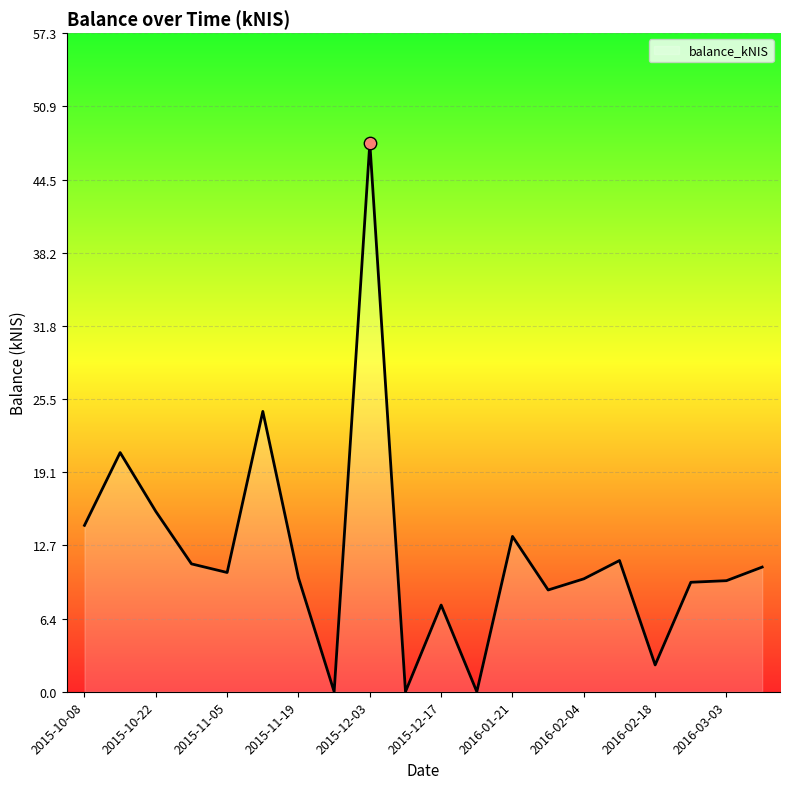

What is the maximum value shown in the chart?

47.7